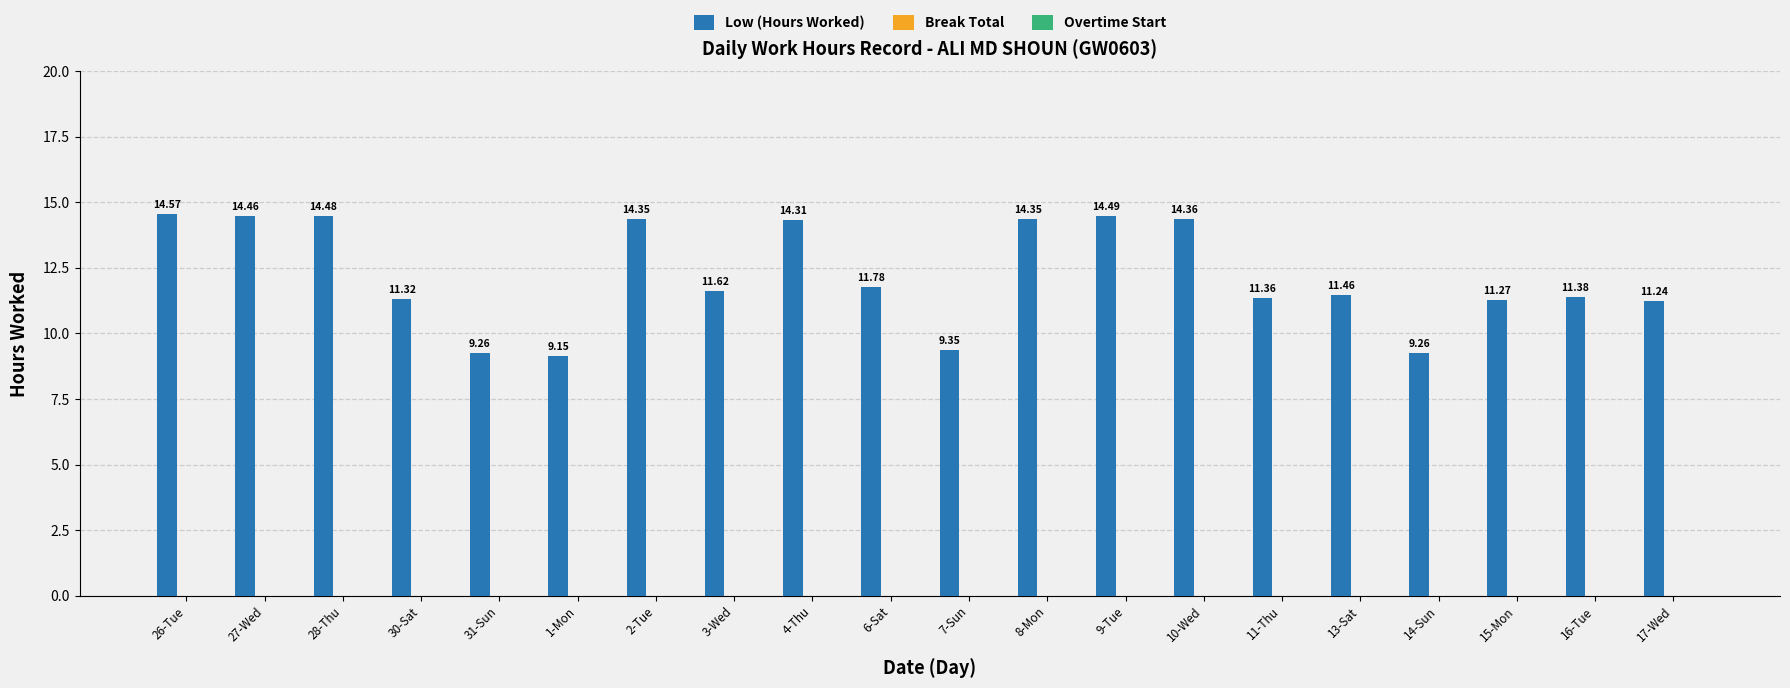

What is the ratio of the value at 11-Thu to the value at 28-Thu?

0.8